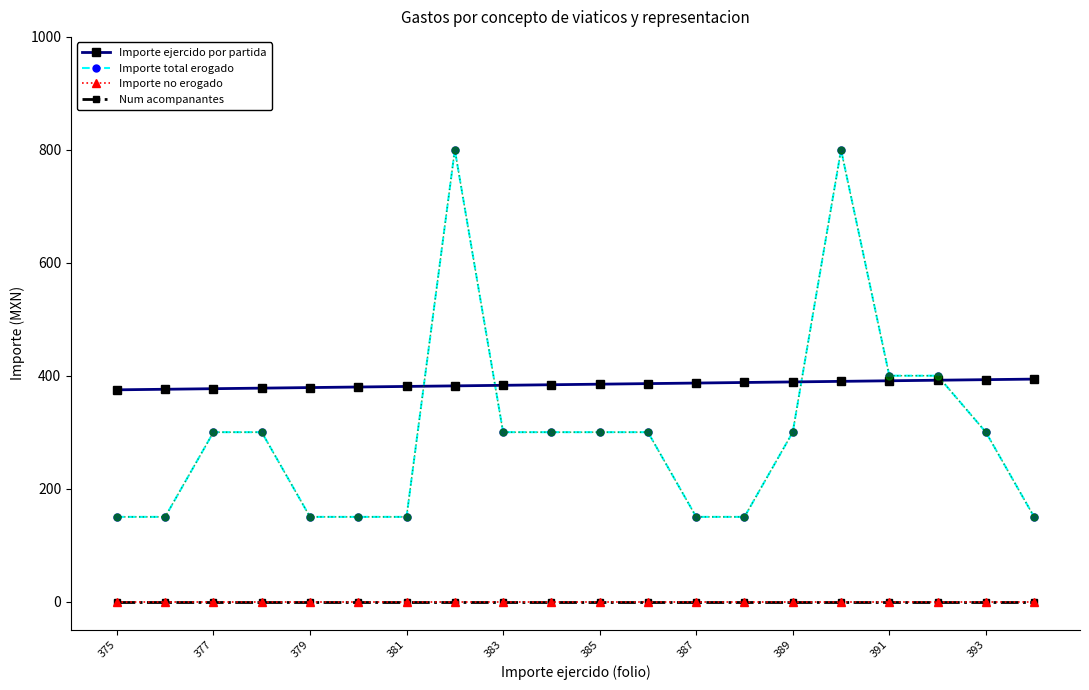

What is the average value of the Importe ejercido por partida series?

384